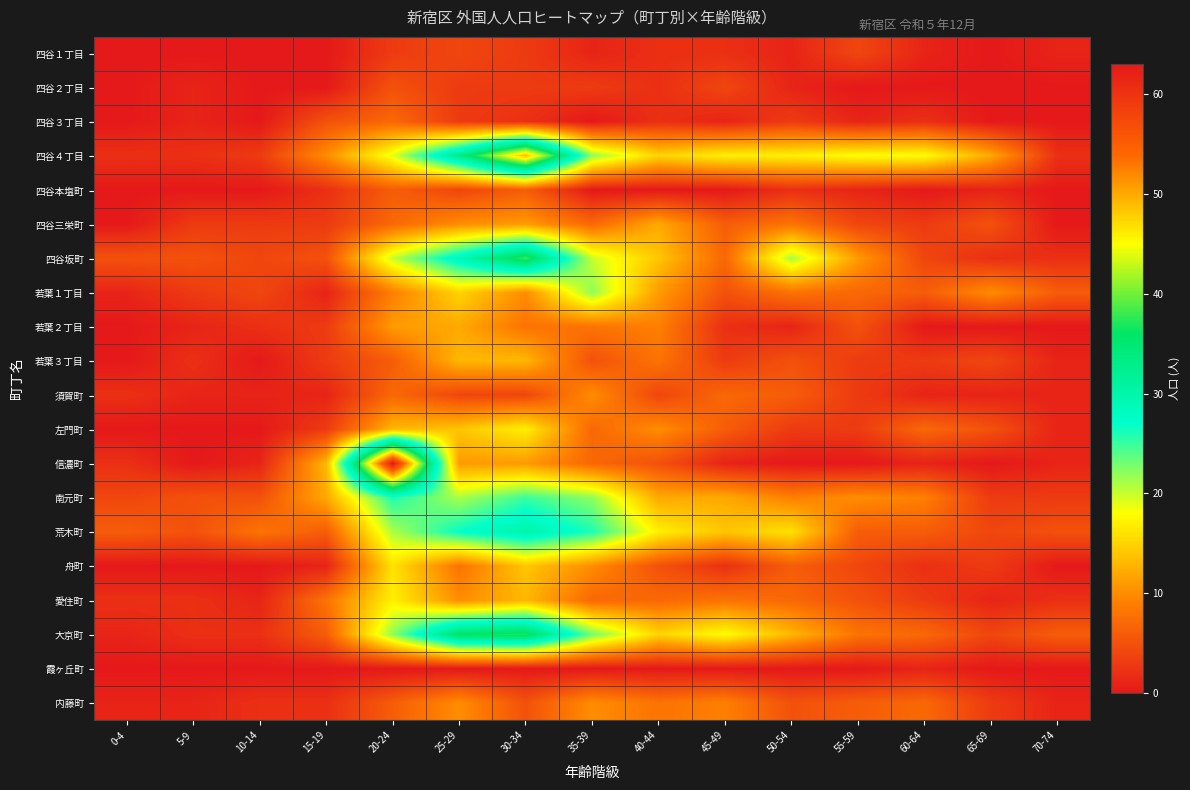

Reading left to right, what are all the values shown in this chart?

四谷１丁目: 0-4=0	5-9=0	10-14=0	15-19=0	20-24=3	25-29=4	30-34=3	35-39=1	40-44=2	45-49=2	50-54=1	55-59=4	60-64=1	65-69=0	70-74=1
四谷２丁目: 0-4=0	5-9=1	10-14=0	15-19=0	20-24=5	25-29=3	30-34=3	35-39=3	40-44=2	45-49=4	50-54=1	55-59=0	60-64=0	65-69=0	70-74=0
四谷３丁目: 0-4=0	5-9=1	10-14=0	15-19=5	20-24=7	25-29=3	30-34=2	35-39=0	40-44=2	45-49=1	50-54=3	55-59=1	60-64=2	65-69=0	70-74=0
四谷４丁目: 0-4=2	5-9=2	10-14=3	15-19=10	20-24=19	25-29=33	30-34=49	35-39=22	40-44=15	45-49=17	50-54=17	55-59=18	60-64=18	65-69=12	70-74=2
四谷本塩町: 0-4=0	5-9=0	10-14=0	15-19=2	20-24=6	25-29=4	30-34=6	35-39=0	40-44=0	45-49=0	50-54=2	55-59=1	60-64=0	65-69=1	70-74=0
四谷三栄町: 0-4=0	5-9=3	10-14=3	15-19=3	20-24=7	25-29=10	30-34=11	35-39=7	40-44=12	45-49=6	50-54=8	55-59=4	60-64=3	65-69=5	70-74=0
四谷坂町: 0-4=5	5-9=5	10-14=4	15-19=5	20-24=20	25-29=29	30-34=38	35-39=20	40-44=14	45-49=7	50-54=21	55-59=11	60-64=4	65-69=2	70-74=2
若葉１丁目: 0-4=1	5-9=3	10-14=4	15-19=1	20-24=9	25-29=15	30-34=10	35-39=22	40-44=11	45-49=5	50-54=8	55-59=7	60-64=6	65-69=10	70-74=6
若葉２丁目: 0-4=0	5-9=1	10-14=2	15-19=3	20-24=11	25-29=12	30-34=8	35-39=8	40-44=9	45-49=2	50-54=1	55-59=5	60-64=0	65-69=0	70-74=0
若葉３丁目: 0-4=0	5-9=2	10-14=0	15-19=3	20-24=6	25-29=13	30-34=13	35-39=5	40-44=8	45-49=3	50-54=5	55-59=3	60-64=3	65-69=4	70-74=1
須賀町: 0-4=2	5-9=1	10-14=1	15-19=1	20-24=7	25-29=4	30-34=4	35-39=10	40-44=4	45-49=7	50-54=6	55-59=3	60-64=1	65-69=1	70-74=1
左門町: 0-4=0	5-9=0	10-14=0	15-19=3	20-24=13	25-29=14	30-34=17	35-39=7	40-44=10	45-49=6	50-54=3	55-59=3	60-64=7	65-69=5	70-74=1
信濃町: 0-4=2	5-9=0	10-14=1	15-19=13	20-24=63	25-29=11	30-34=11	35-39=7	40-44=5	45-49=1	50-54=0	55-59=0	60-64=1	65-69=0	70-74=1
南元町: 0-4=4	5-9=5	10-14=5	15-19=12	20-24=26	25-29=21	30-34=25	35-39=22	40-44=12	45-49=12	50-54=9	55-59=10	60-64=9	65-69=3	70-74=3
荒木町: 0-4=6	5-9=5	10-14=8	15-19=6	20-24=21	25-29=27	30-34=30	35-39=26	40-44=17	45-49=14	50-54=16	55-59=6	60-64=6	65-69=4	70-74=5
舟町: 0-4=0	5-9=0	10-14=0	15-19=1	20-24=16	25-29=8	30-34=14	35-39=10	40-44=5	45-49=2	50-54=6	55-59=4	60-64=2	65-69=3	70-74=0
愛住町: 0-4=2	5-9=2	10-14=1	15-19=8	20-24=17	25-29=10	30-34=13	35-39=7	40-44=7	45-49=8	50-54=7	55-59=5	60-64=3	65-69=1	70-74=2
大京町: 0-4=1	5-9=2	10-14=2	15-19=6	20-24=22	25-29=36	30-34=37	35-39=23	40-44=15	45-49=18	50-54=13	55-59=8	60-64=7	65-69=4	70-74=6
霞ヶ丘町: 0-4=0	5-9=0	10-14=0	15-19=0	20-24=0	25-29=0	30-34=0	35-39=0	40-44=0	45-49=0	50-54=0	55-59=0	60-64=1	65-69=0	70-74=0
内藤町: 0-4=1	5-9=1	10-14=2	15-19=2	20-24=6	25-29=10	30-34=5	35-39=10	40-44=8	45-49=9	50-54=5	55-59=6	60-64=7	65-69=3	70-74=1